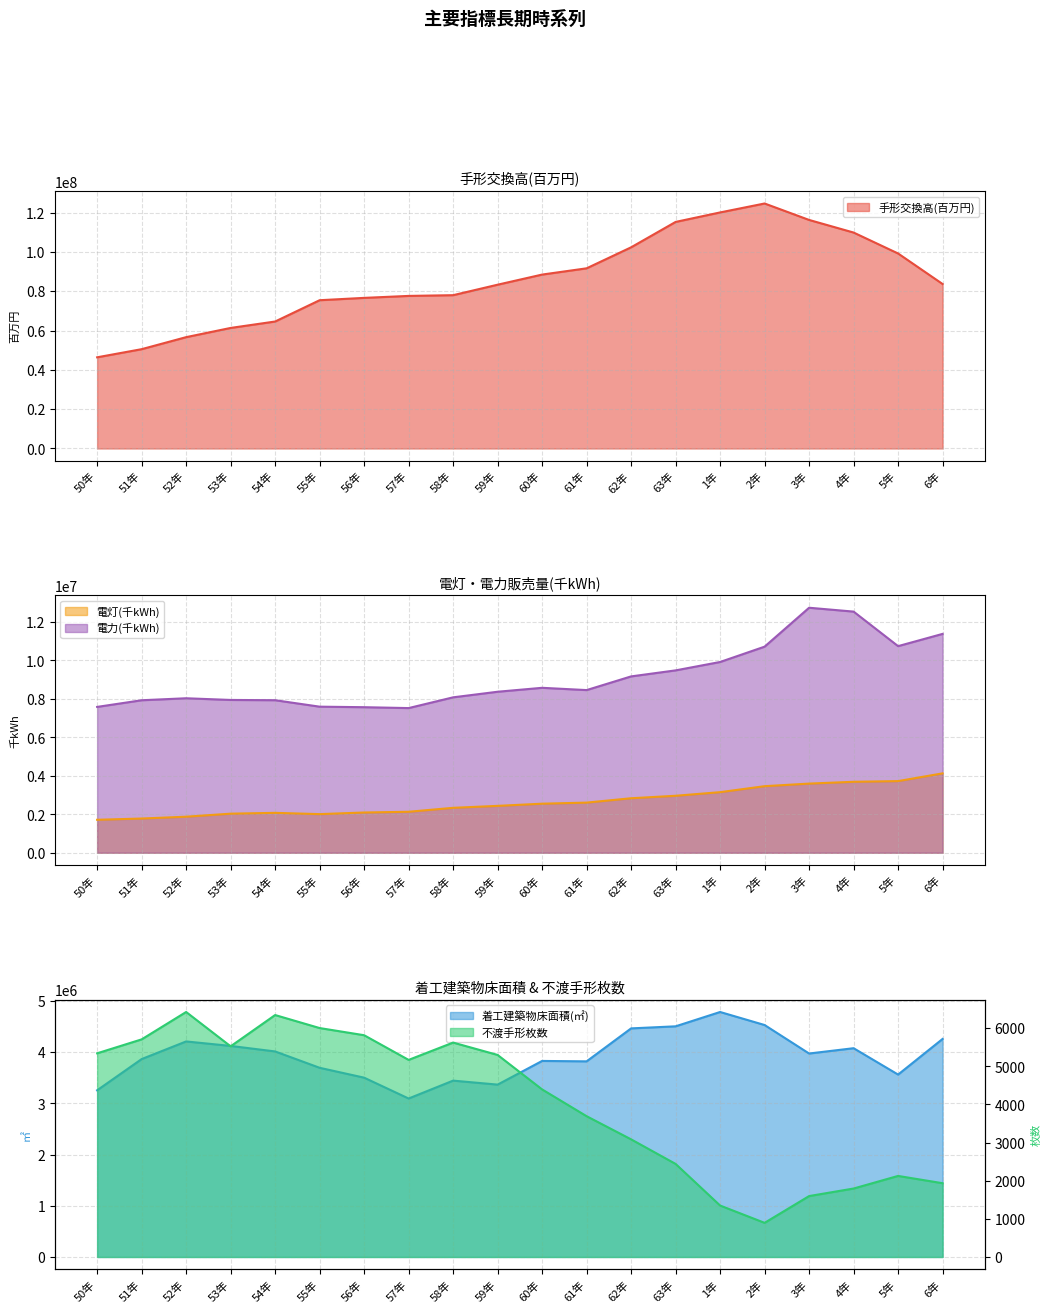

How many lines are shown in the chart?

5